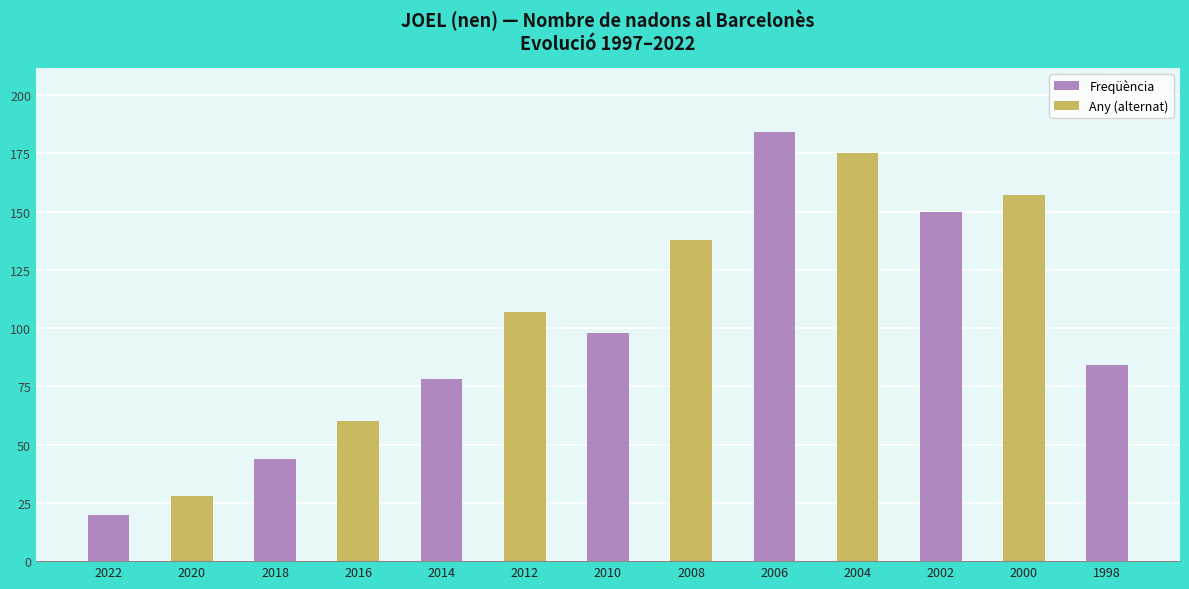

How many distinct data groups are displayed?

1